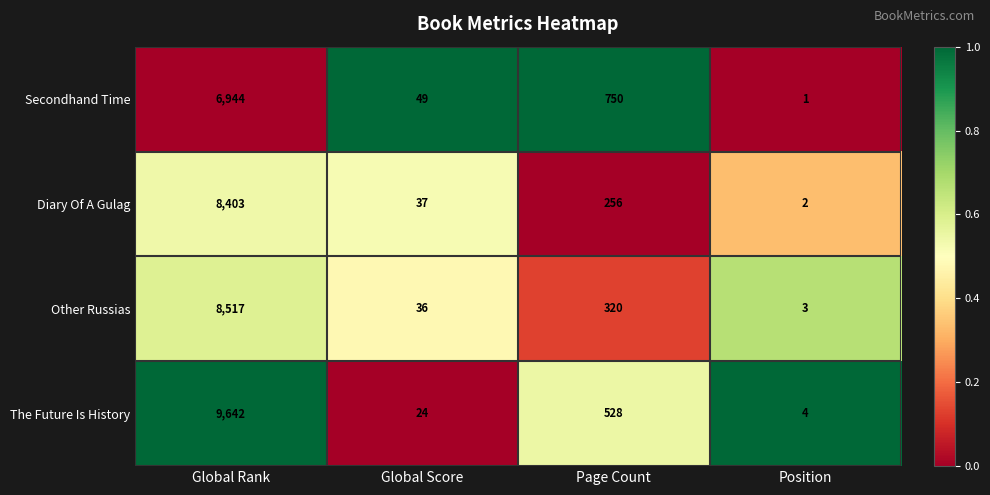

Which series has the largest total across all categories?

The Future Is History